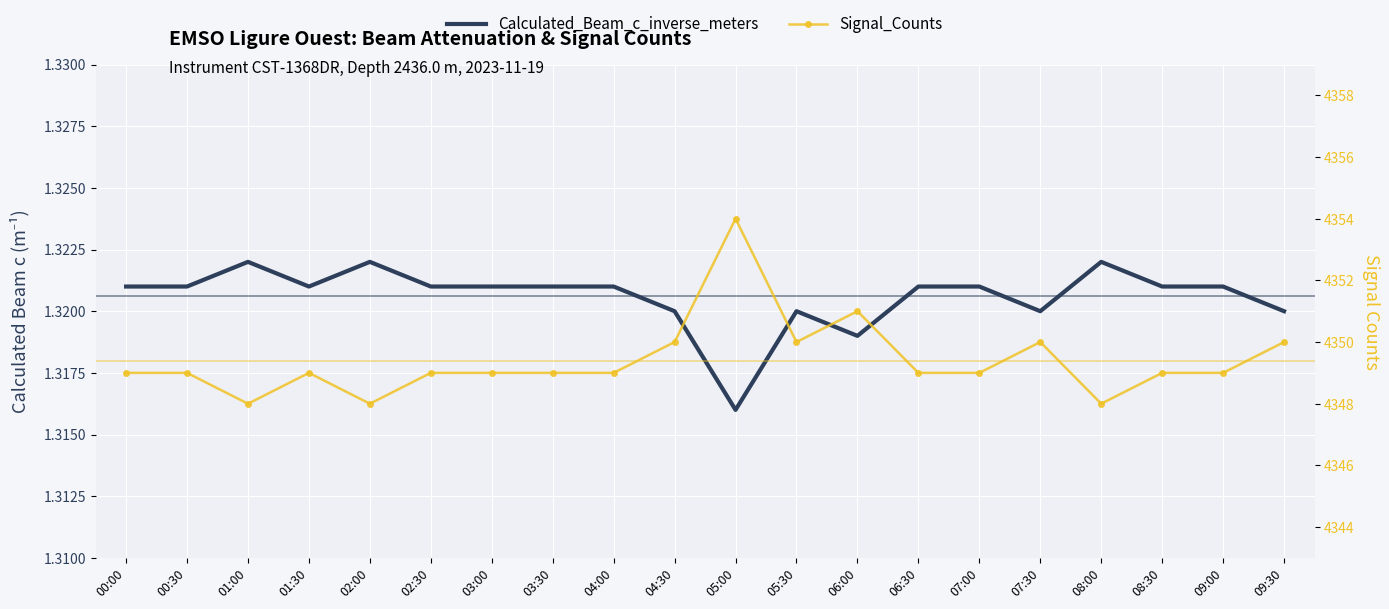

Rank the series at 08:00 from highest to lowest value.

Signal_Counts, Calculated_Beam_c_inverse_meters